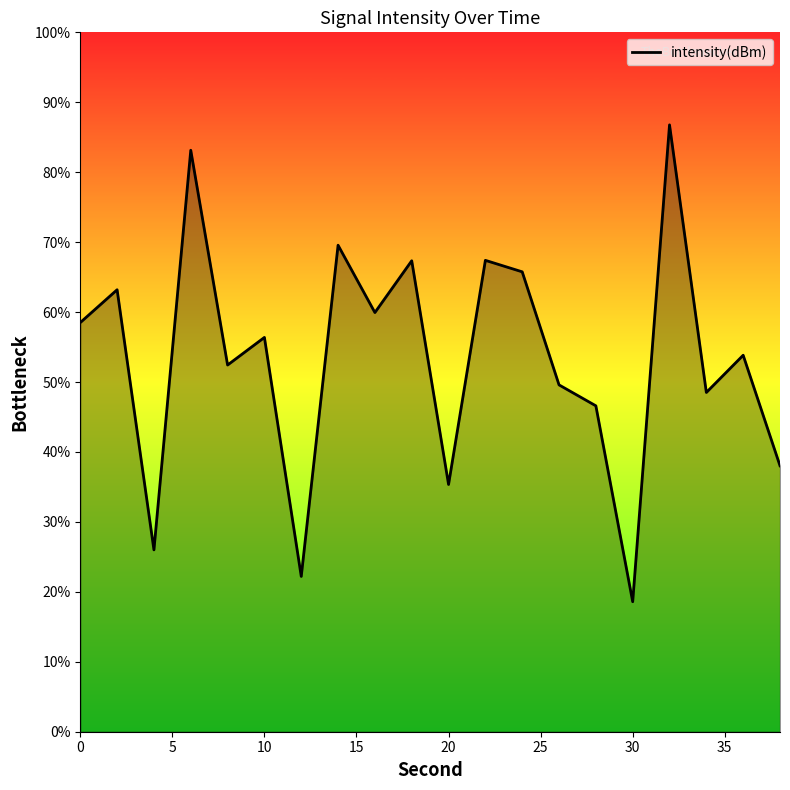

What is the smallest value displayed?

18.6